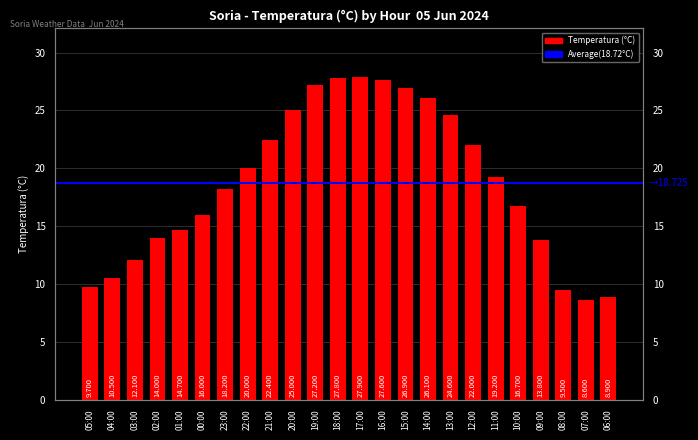

How many distinct data groups are displayed?

1